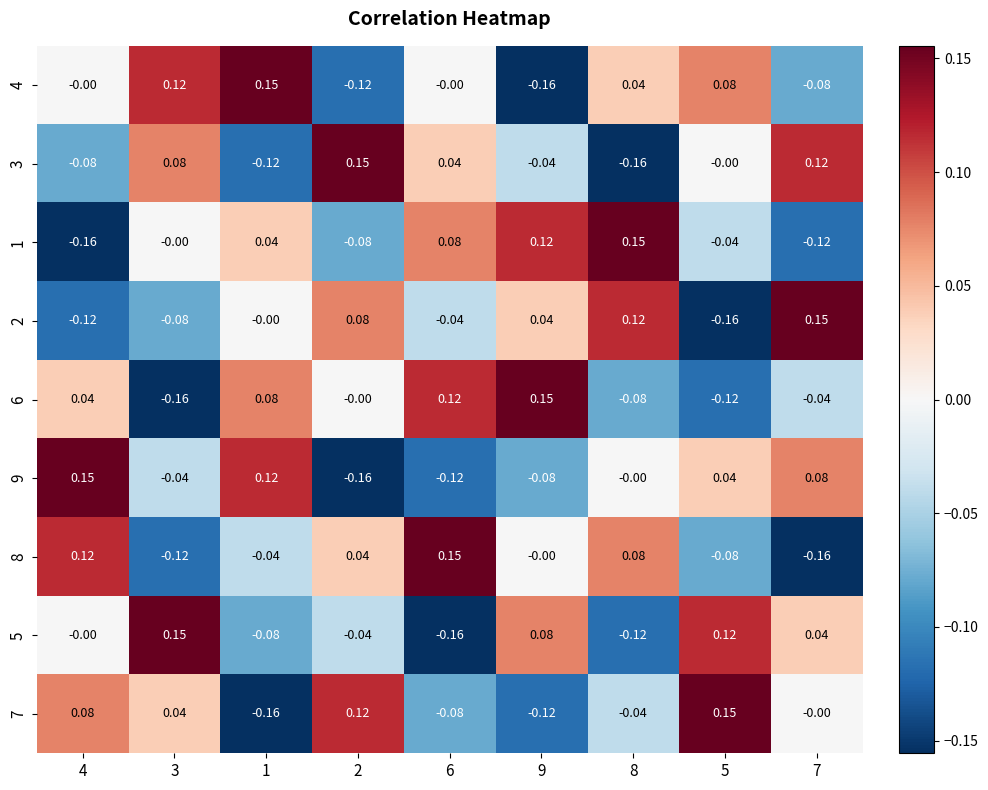

Is the value of 6 at 7 greater than the value of 4 at 3?

No